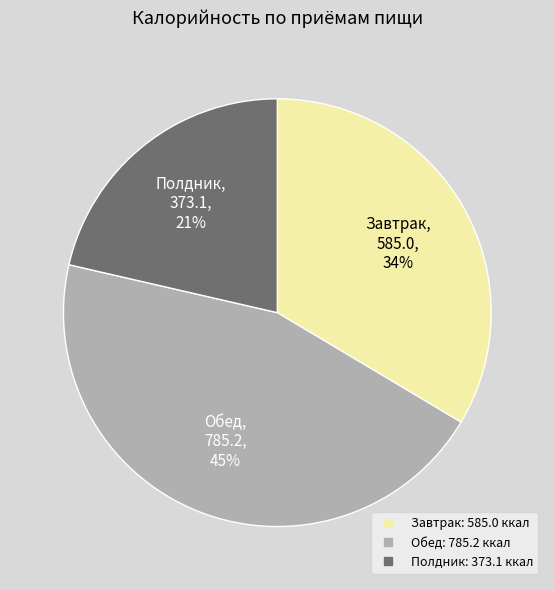

To the nearest percent, what is the difference between the largest and smallest slice percentages?

24%